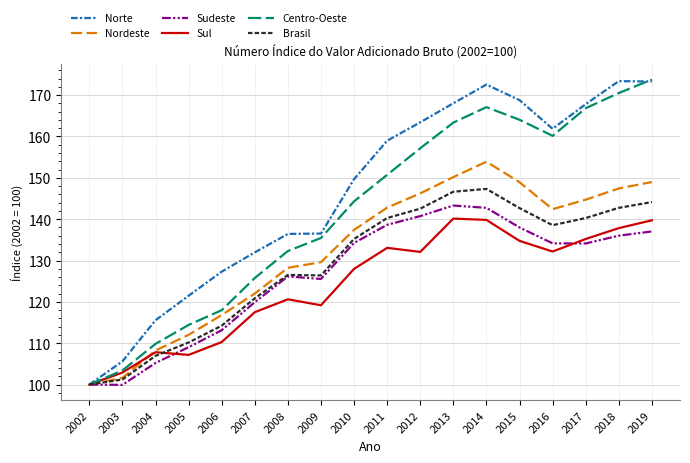

Does the chart have visible grid lines?

Yes